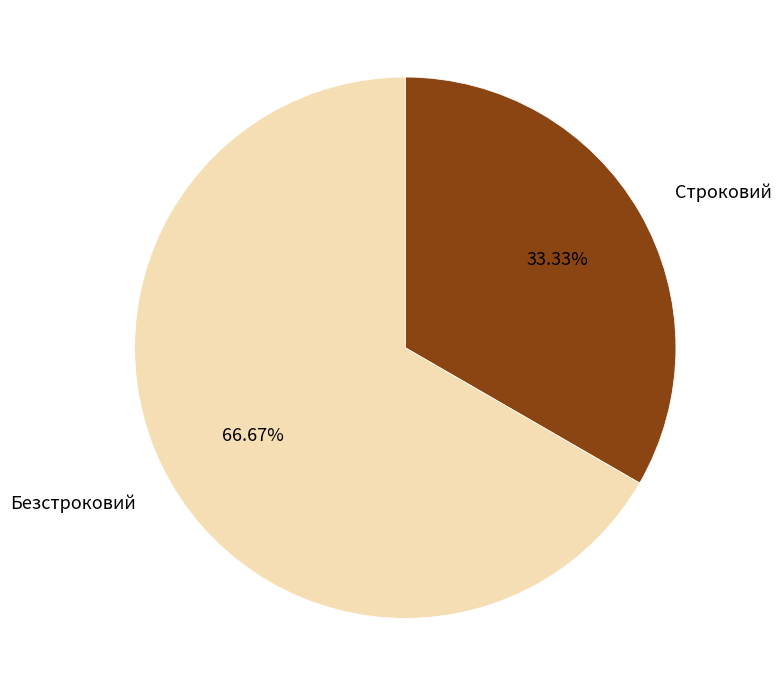

Is there a majority slice in this chart?

Yes